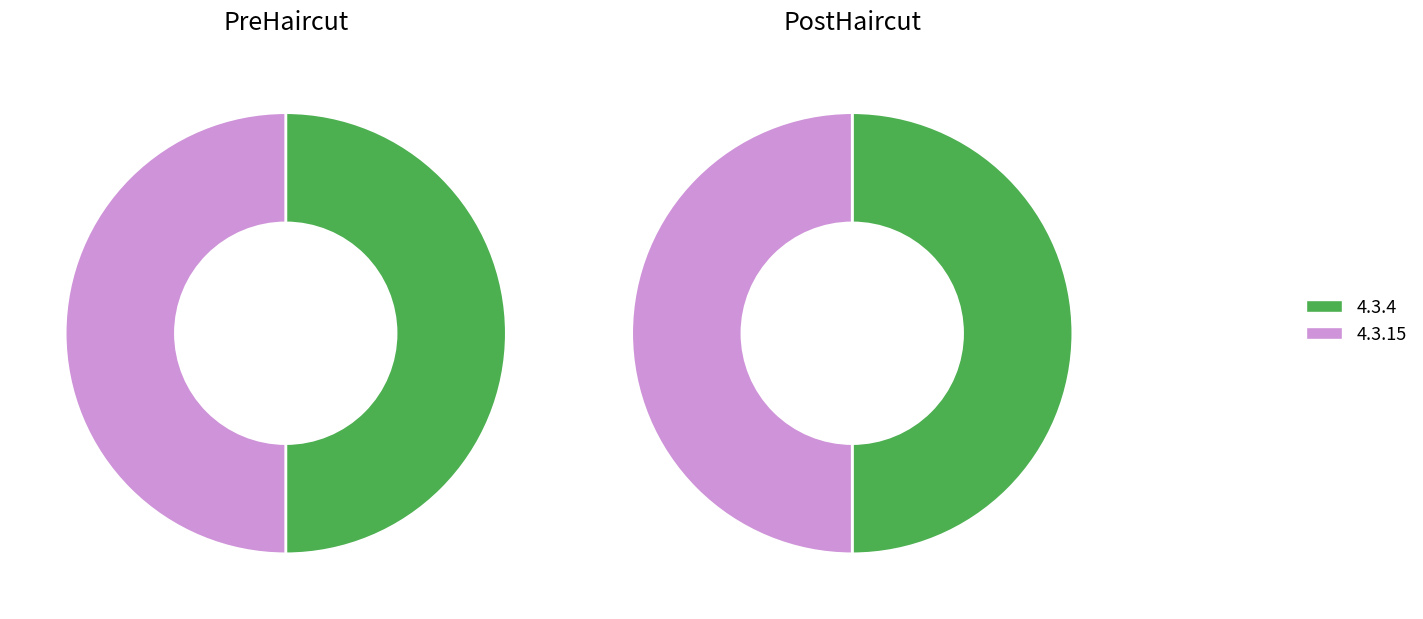

Is there any slice that represents more than half of the pie?

No